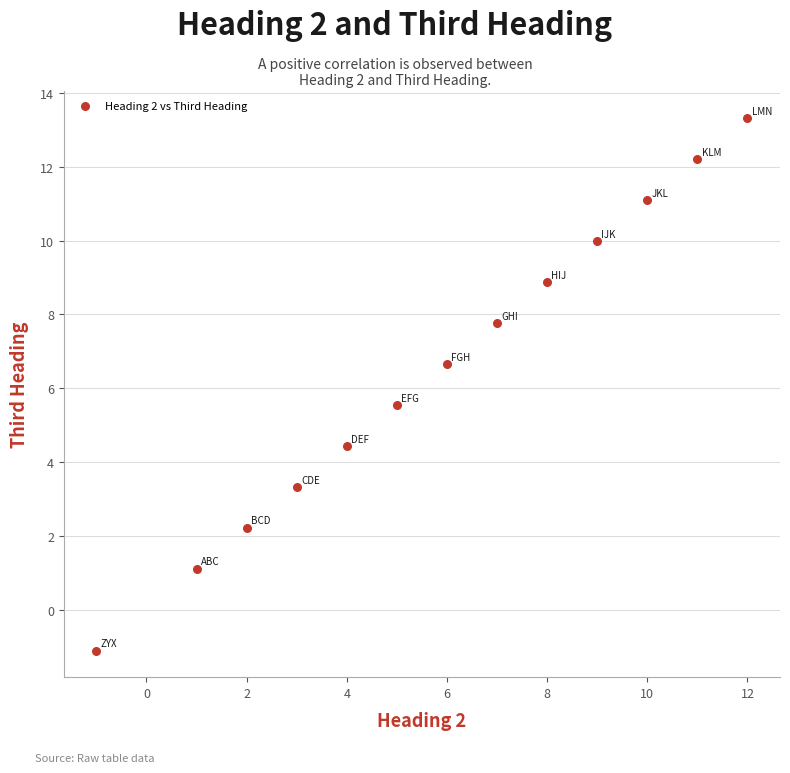

What is the range of Y values (max minus min)?

14.4